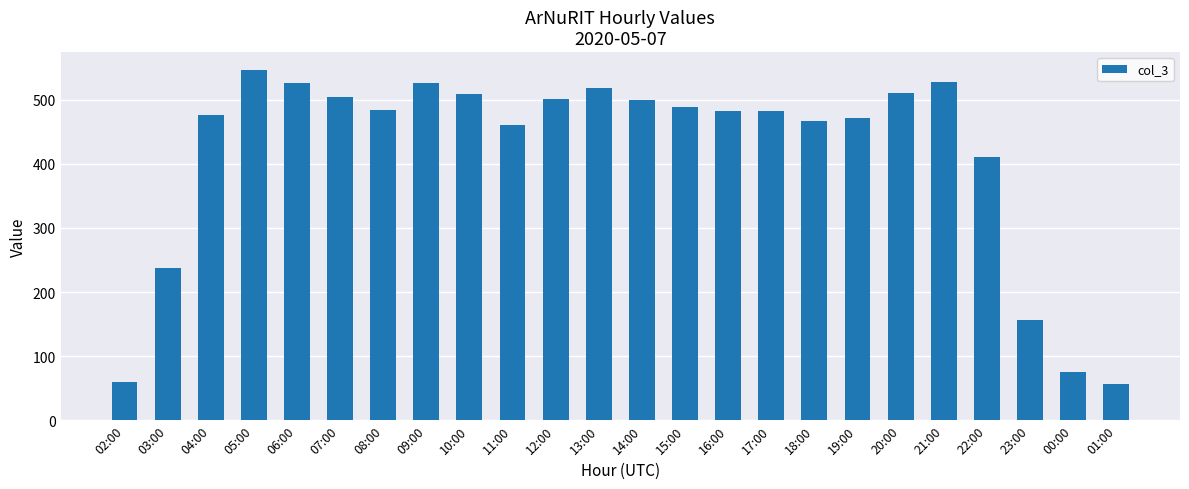

What is the minimum value shown in the chart?

57